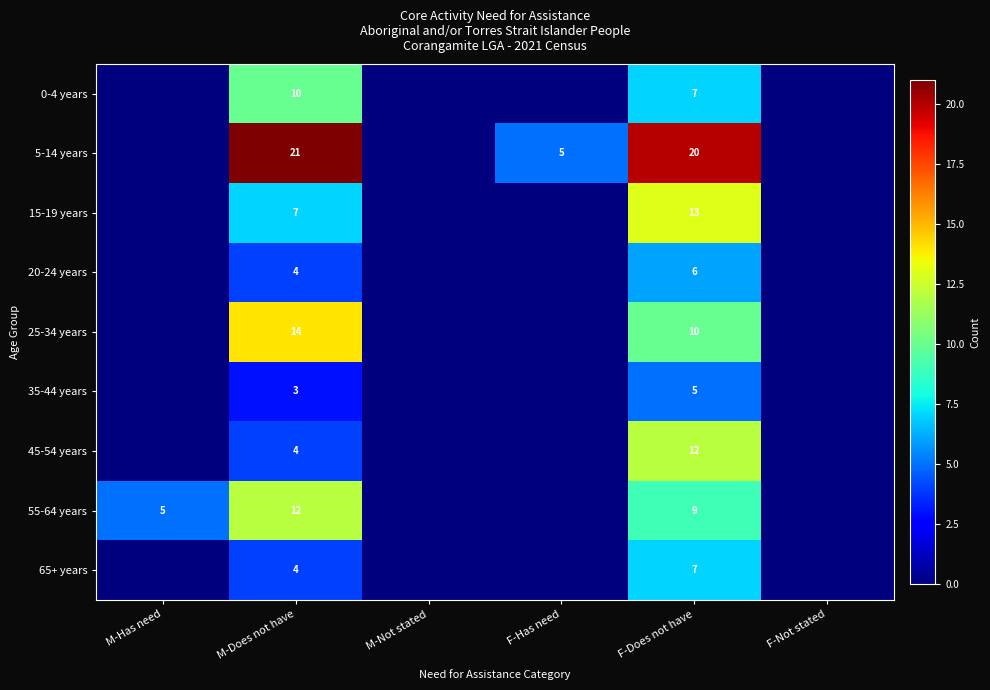

The 15-19 years series shows 4 at F-Does not have. True or false?

False